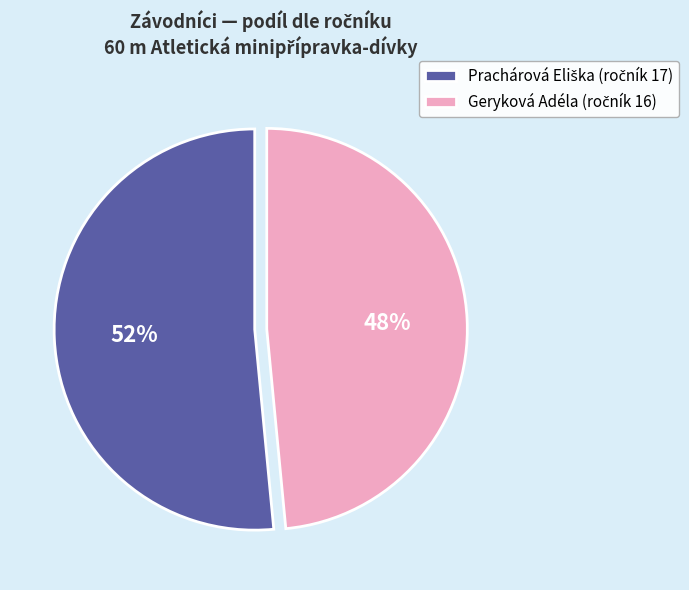

To the nearest percent, what is the average slice percentage?

50%